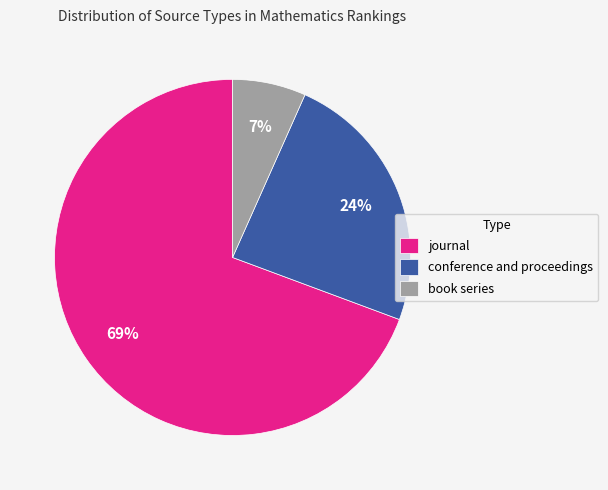

Which category has the biggest portion of the pie?

journal